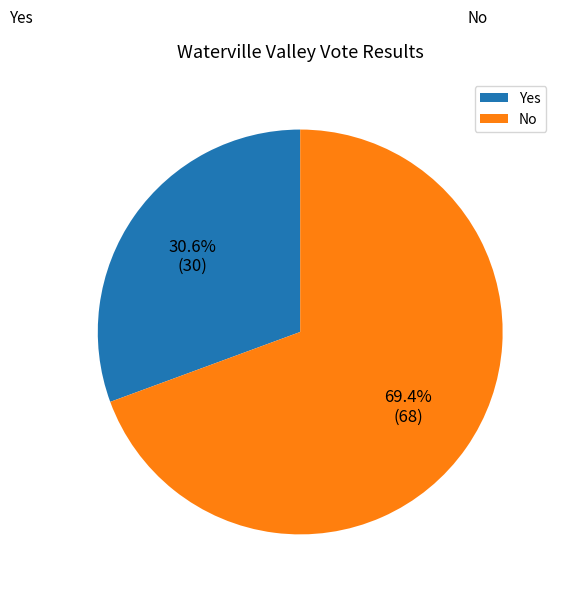

To the nearest percent, what is the combined percentage of Yes and No?

100%